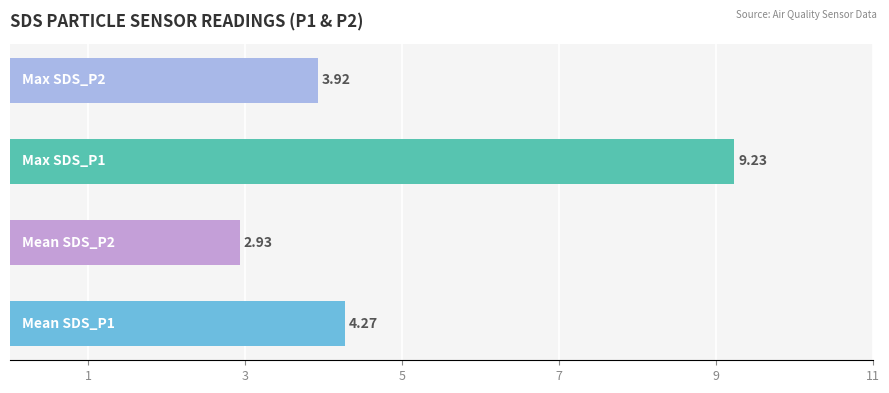

What is the difference between the maximum and second lowest values?

5.3